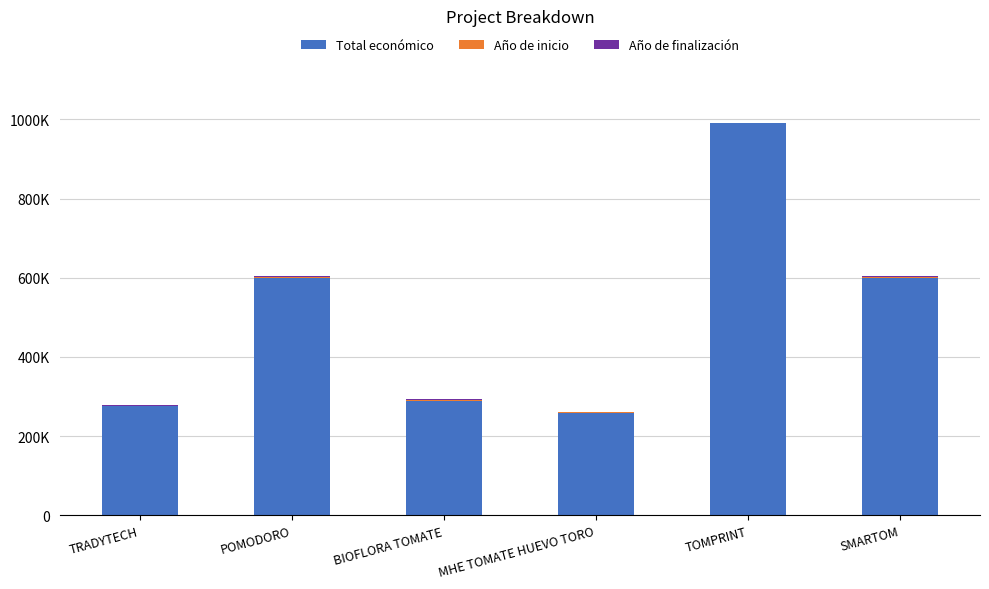

Does the chart contain stacked bars?

Yes